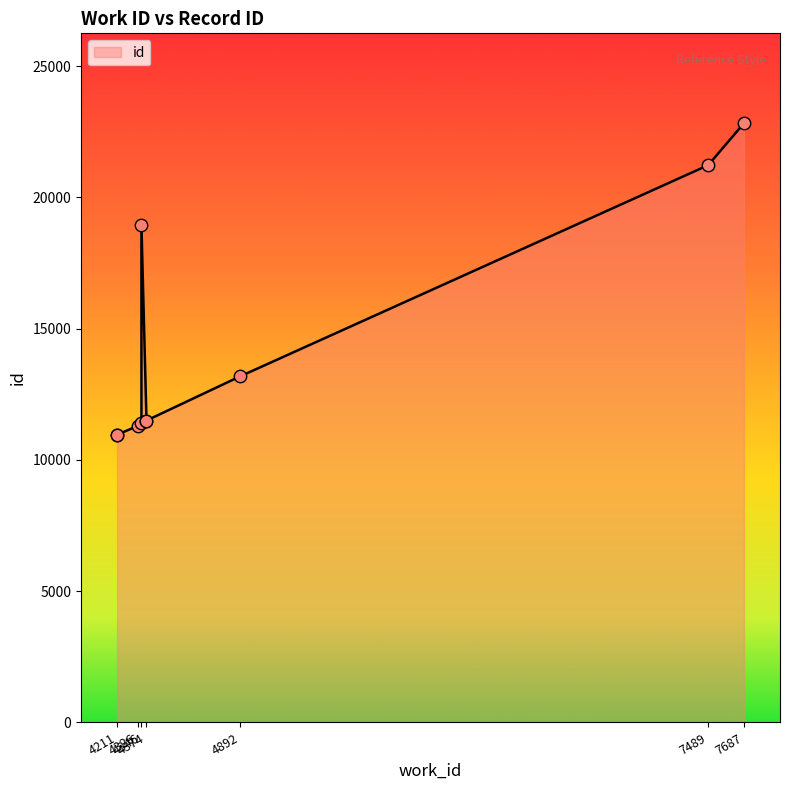

Which has a higher value, 7489 or 4326?

7489